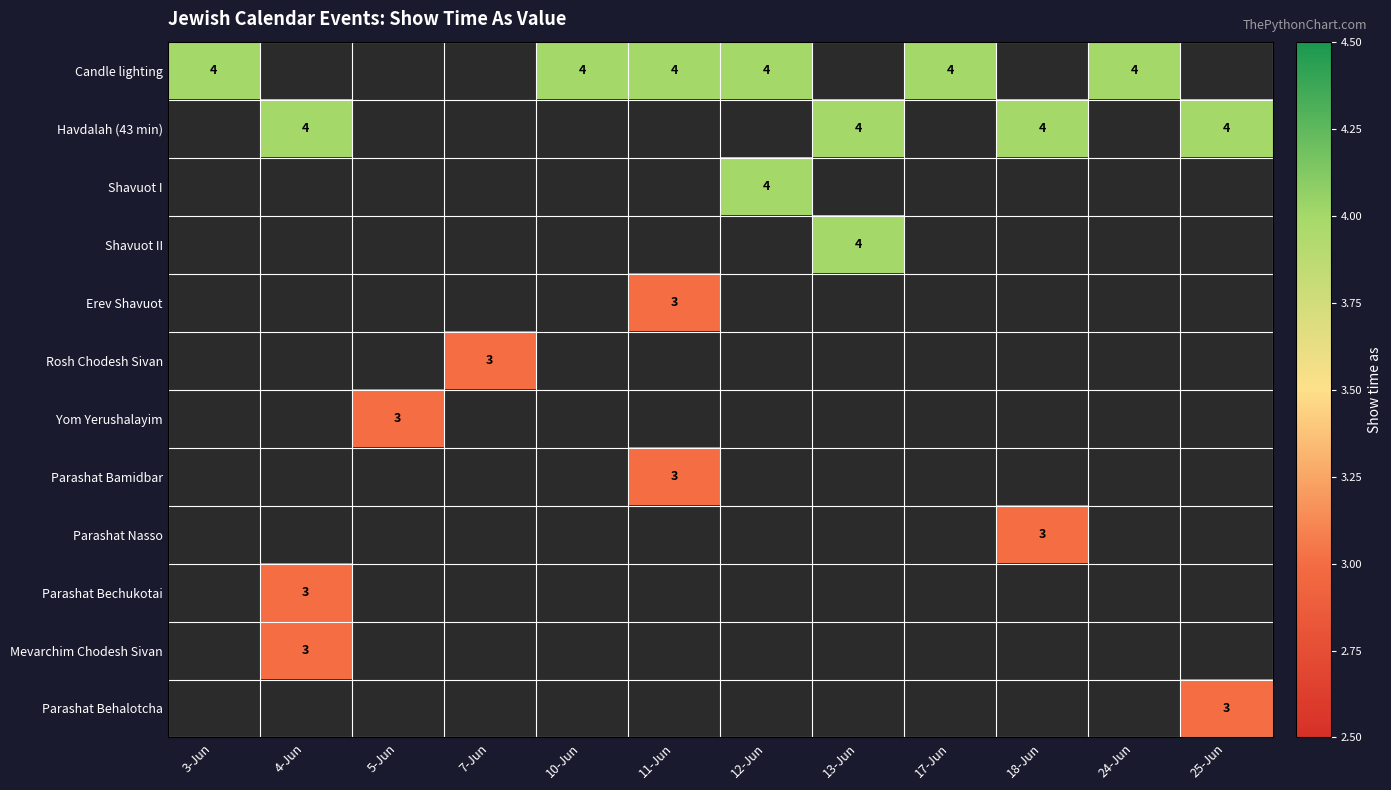

List the series in order of their peak value, highest first.

Candle lighting, Havdalah (43 min), Shavuot I, Shavuot II, Erev Shavuot, Rosh Chodesh Sivan, Yom Yerushalayim, Parashat Bamidbar, Parashat Nasso, Parashat Bechukotai, Mevarchim Chodesh Sivan, Parashat Behalotcha